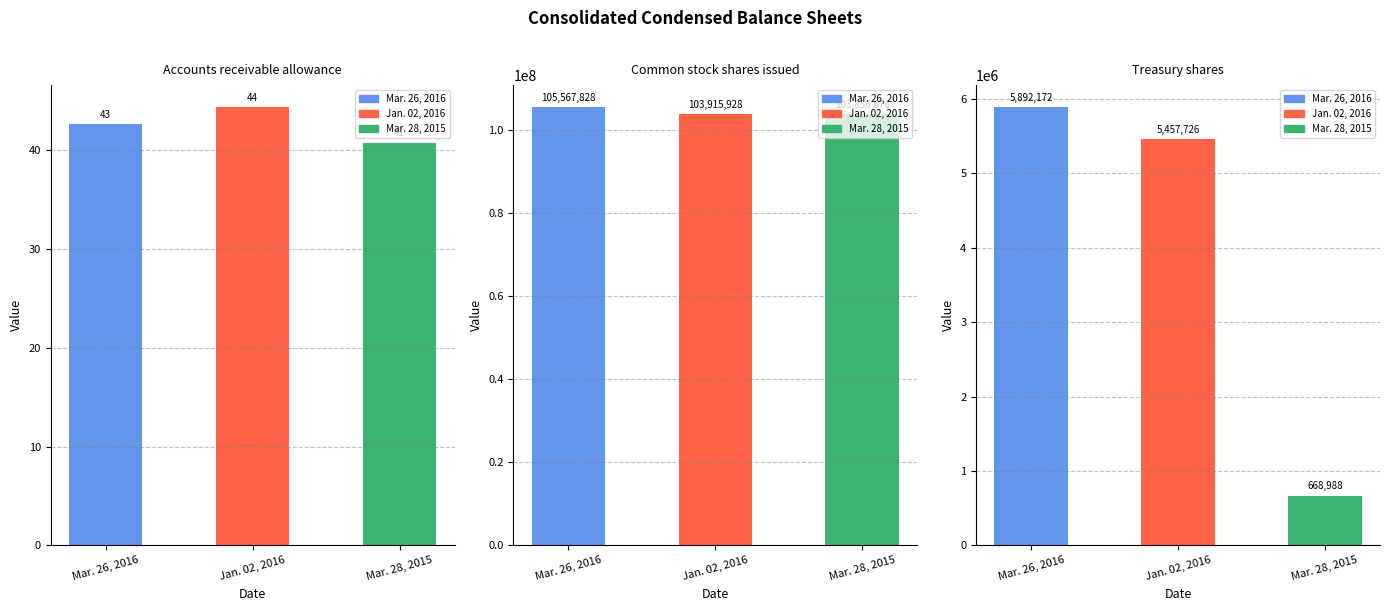

Which category has the highest value across all series?

Mar. 26, 2016